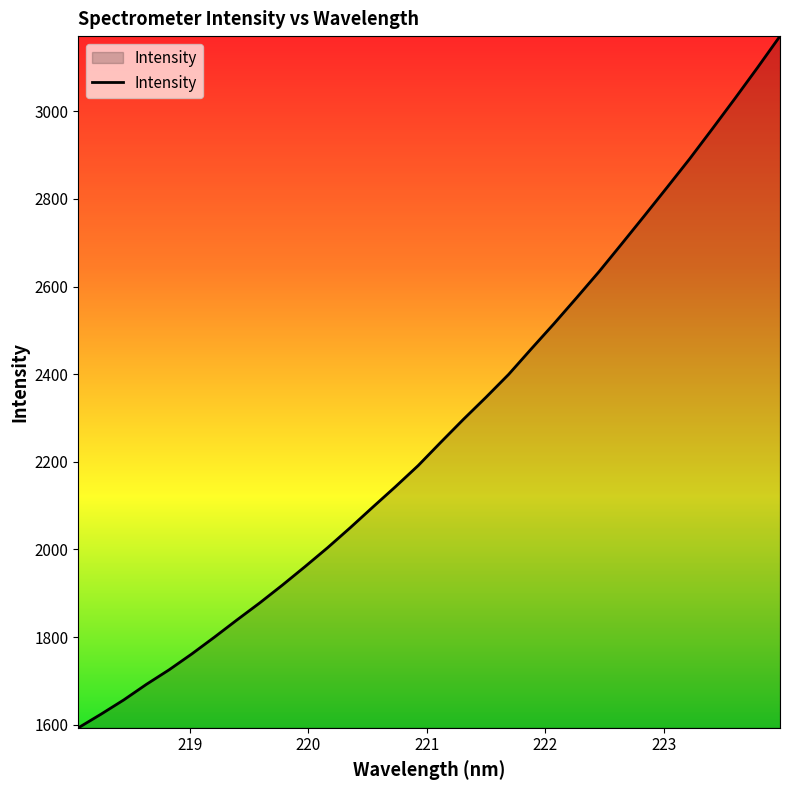

What is the minimum value shown in the chart?

1592.9